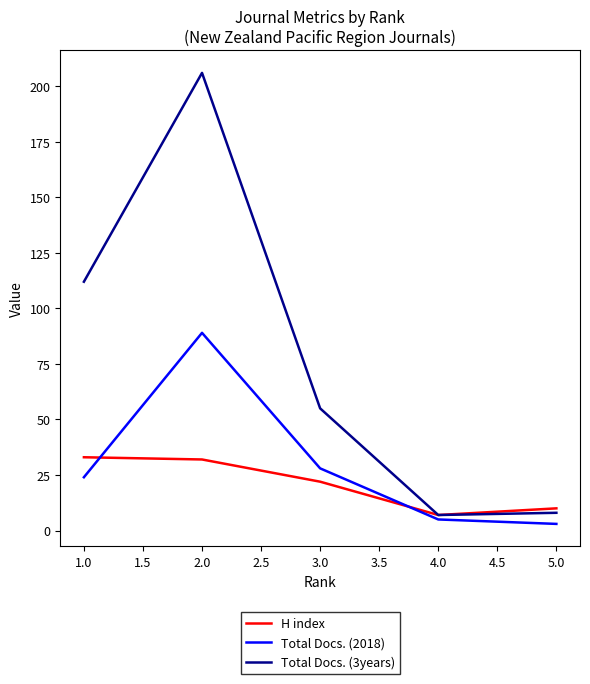

Rank the series by their maximum value, from lowest to highest.

H index, Total Docs. (2018), Total Docs. (3years)